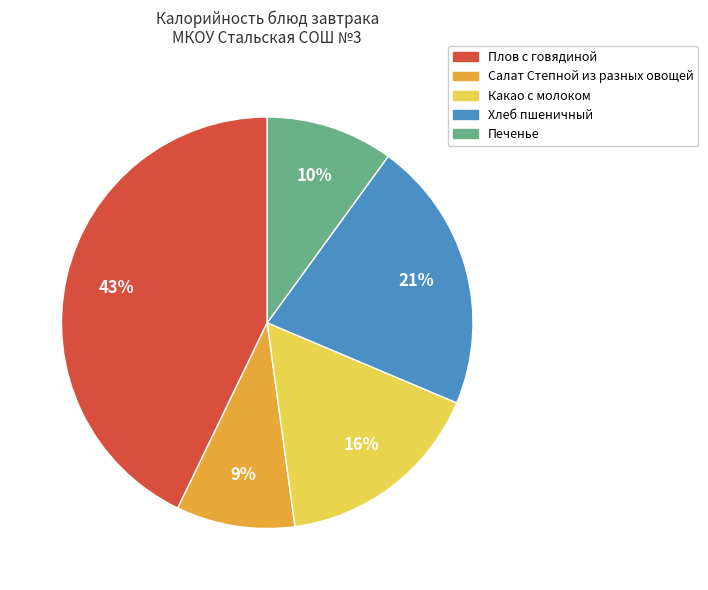

Combined, do Плов с говядиной and Хлеб пшеничный account for over 50%?

Yes